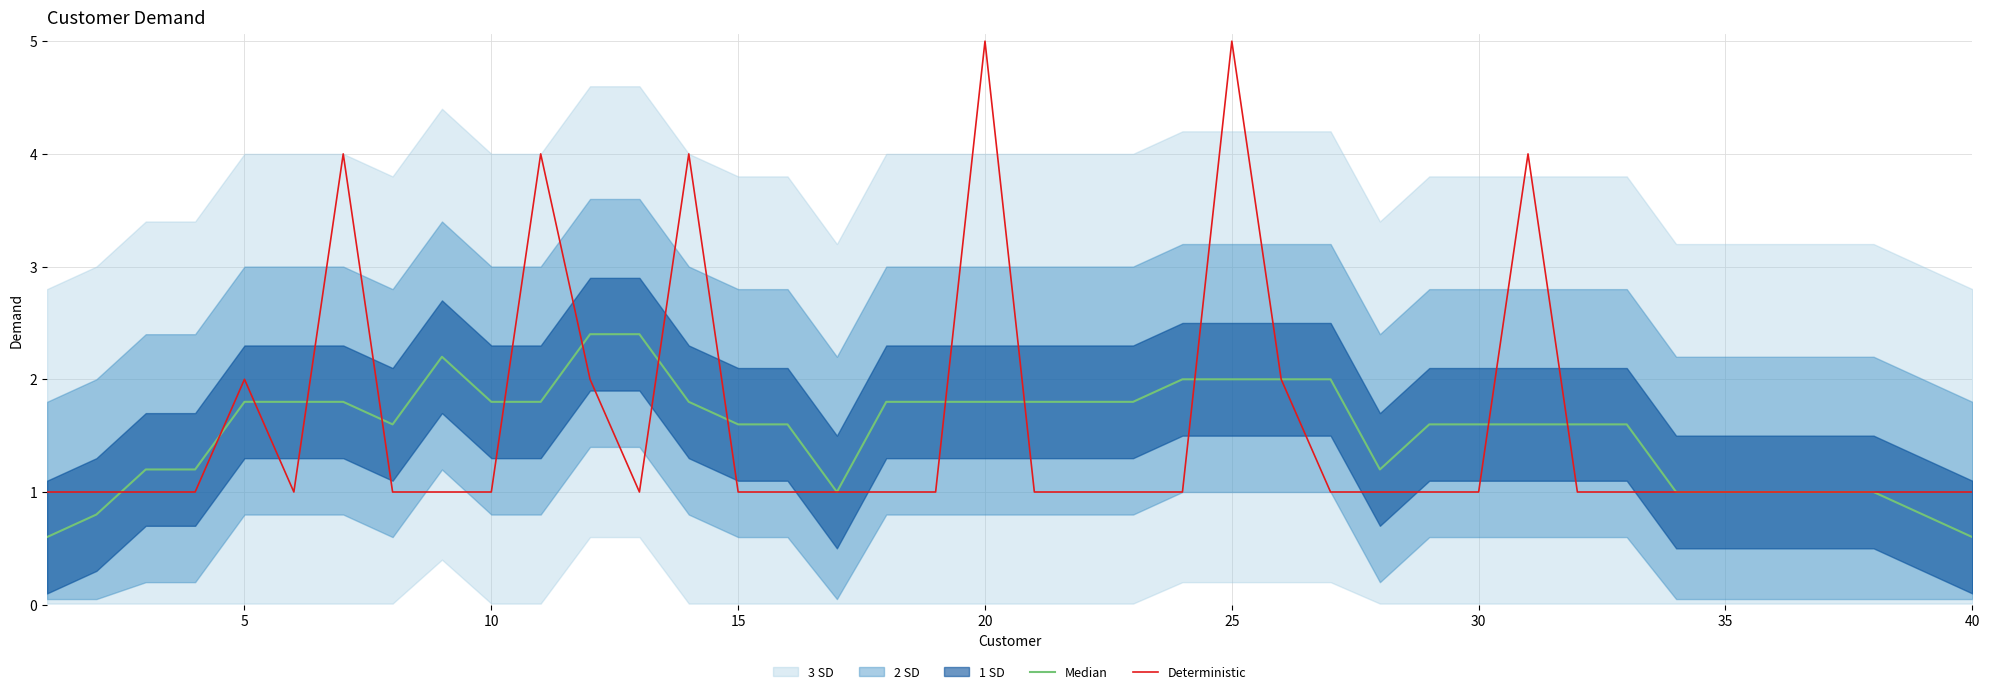

Between 15 and 29, which series saw the biggest shift?

Median